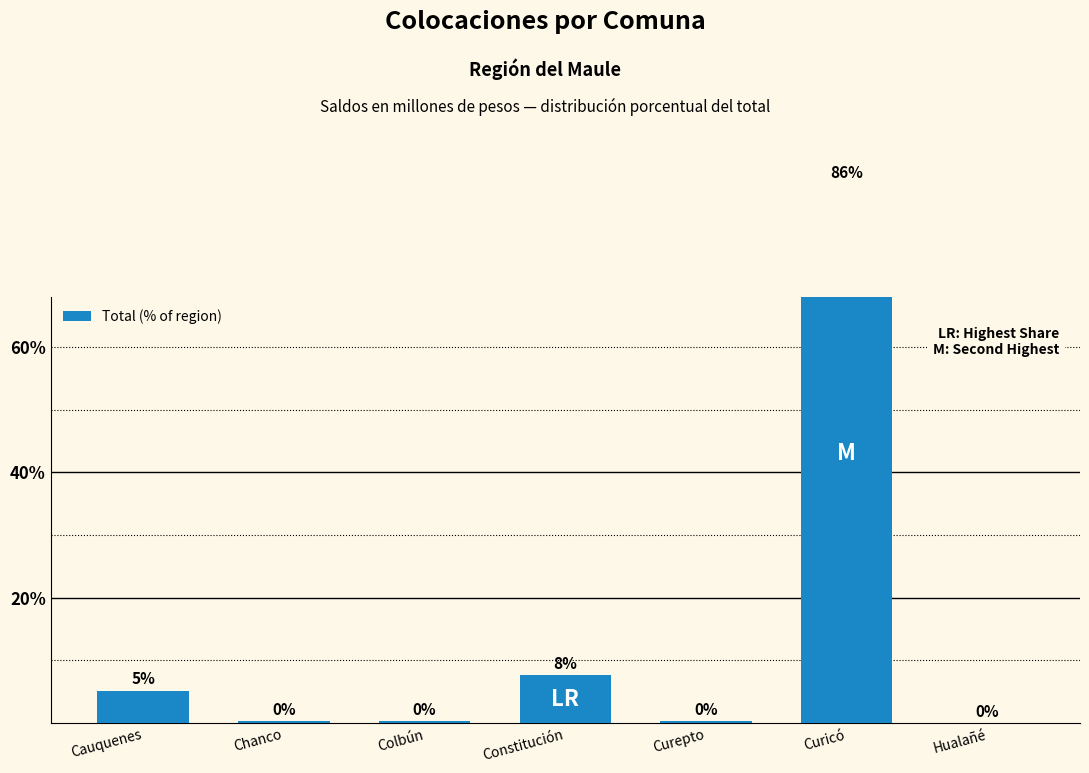

Which has a higher value, Curicó or Colbún?

Curicó